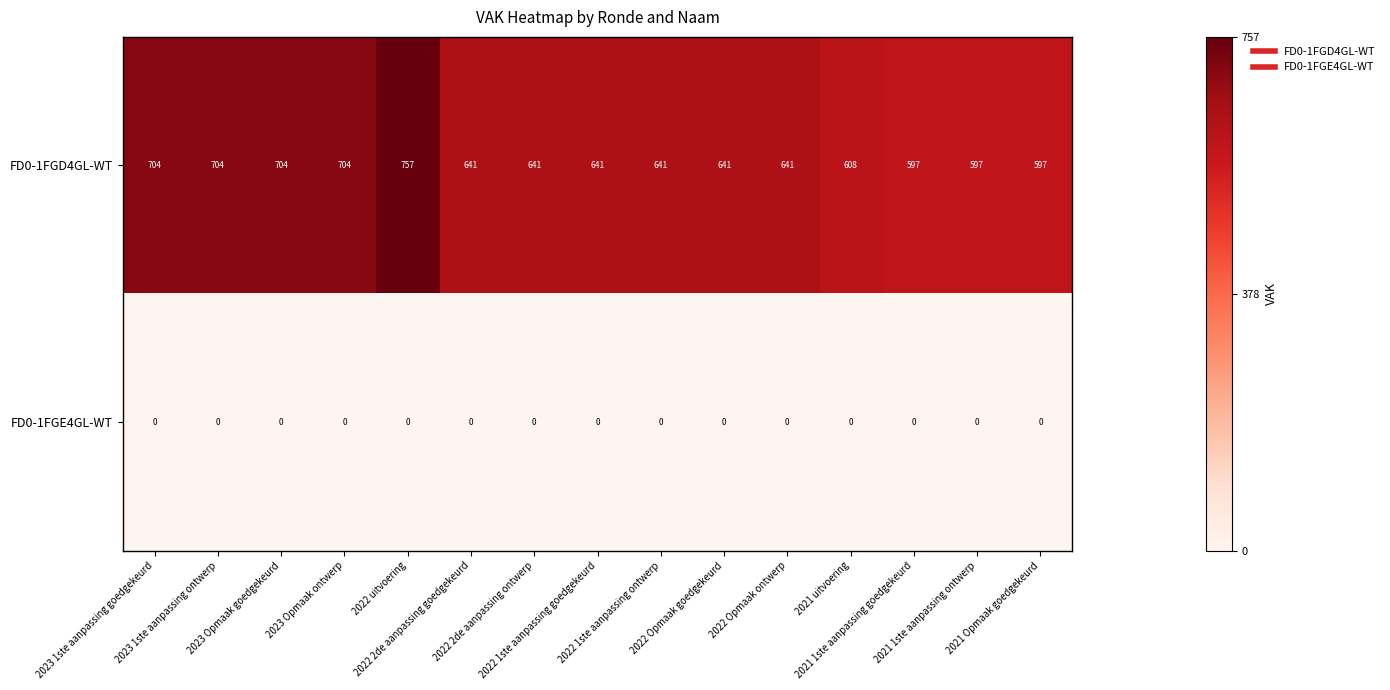

What is the average value of the FD0-1FGD4GL-WT series?

655